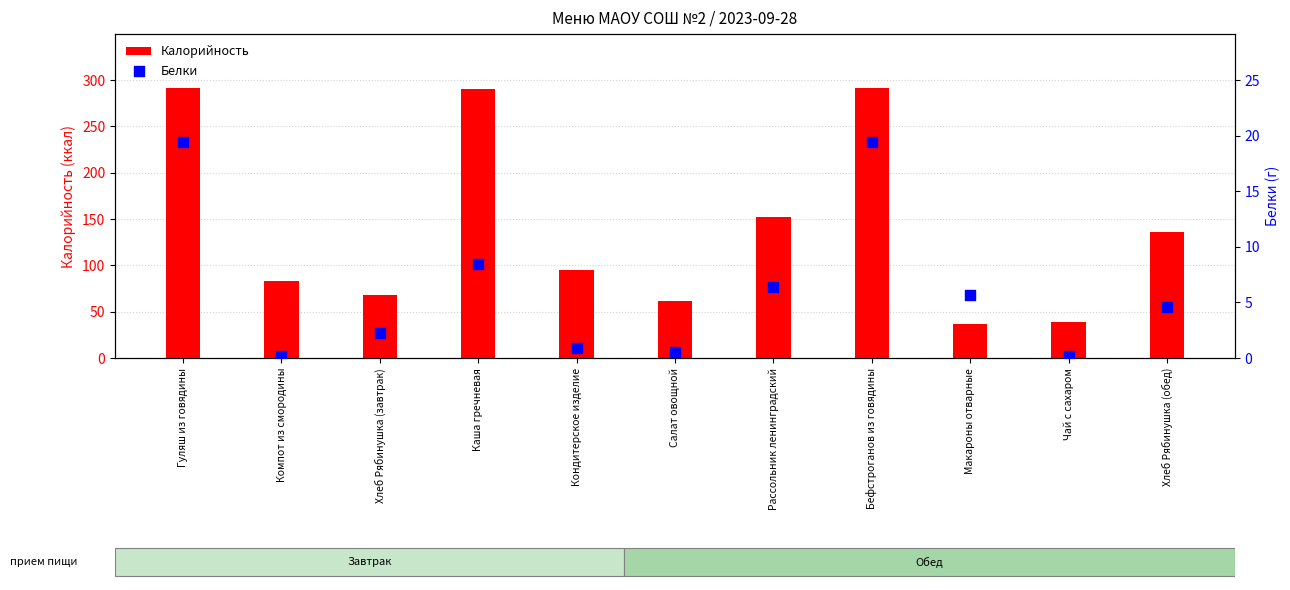

Which series has the largest total across all categories?

Калорийность